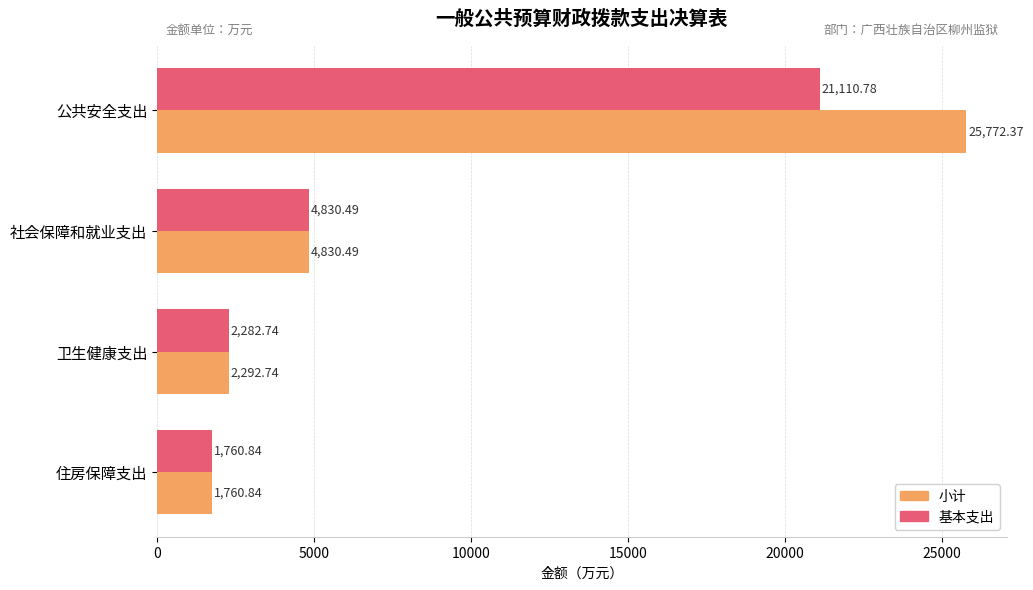

Rank the series by their average value, from highest to lowest.

小计, 基本支出